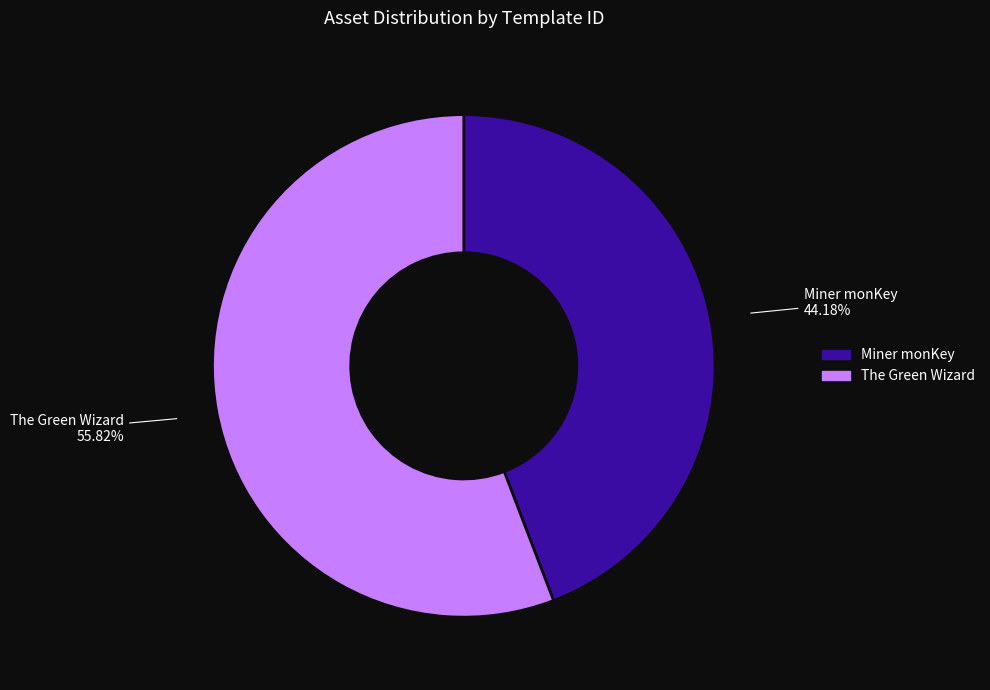

How many segments does this pie chart have?

2